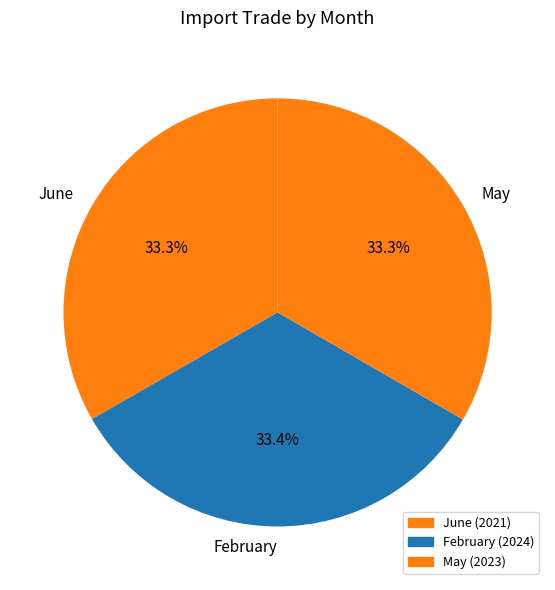

Does any single category account for the majority?

No